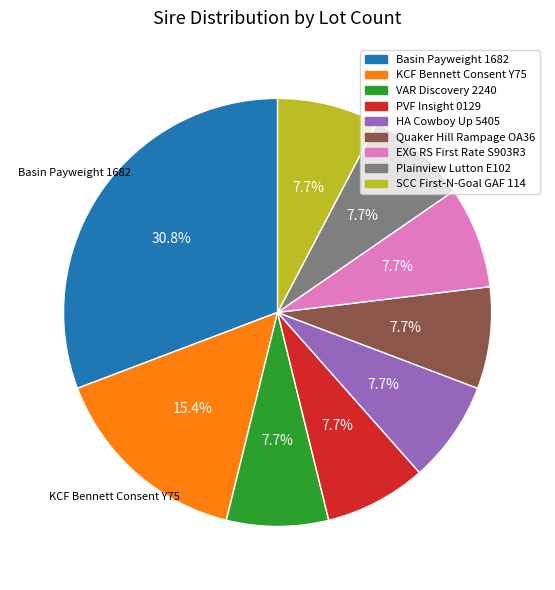

To the nearest percent, what is the difference between the VAR Discovery 2240 and Basin Payweight 1682 slice percentages?

23%